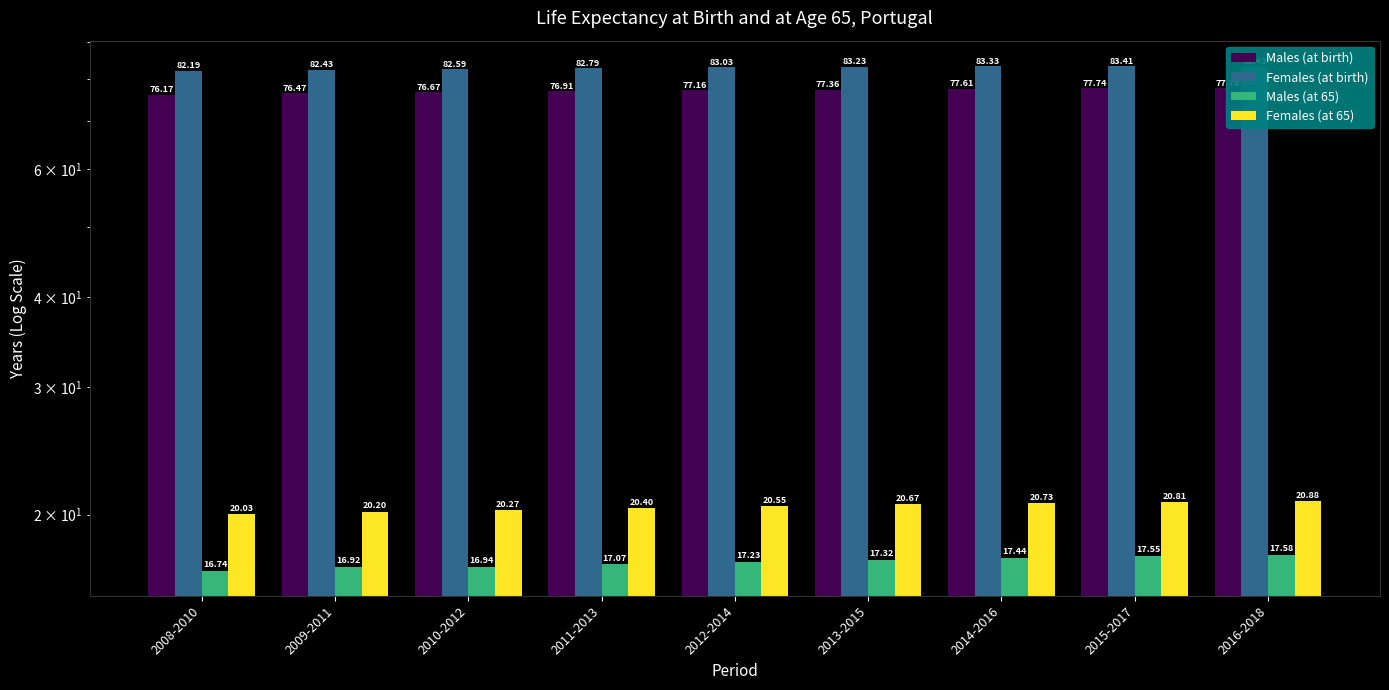

Which label corresponds to the largest value in the chart?

2016-2018